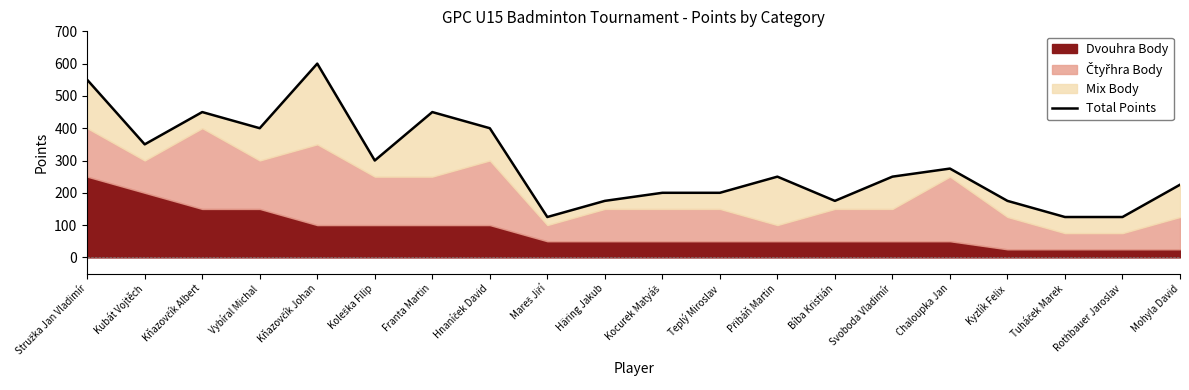

Reading left to right, transcribe all the data shown in this chart.

550	350	450	400	600	300	450	400	125	175	200	200	250	175	250	275	175	125	125	225